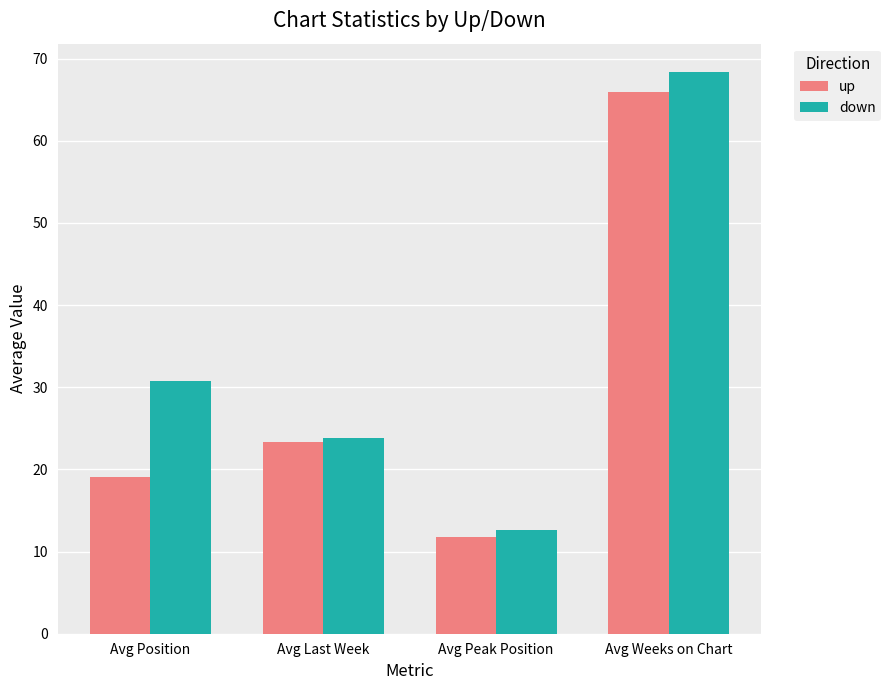

What is the maximum value shown in the chart?

68.4